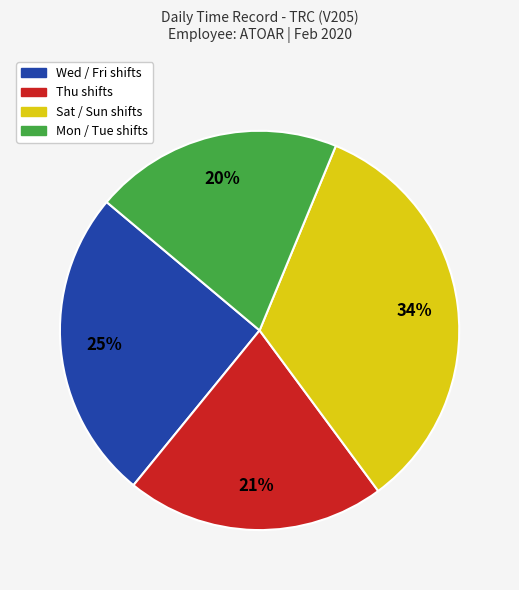

Does any single category account for the majority?

No